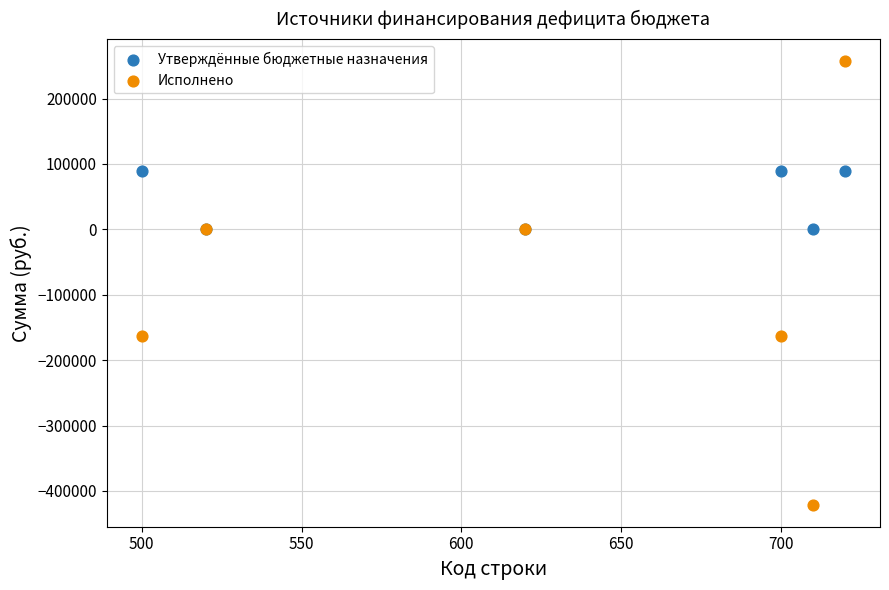

Which series contains the lowest Y value?

Исполнено